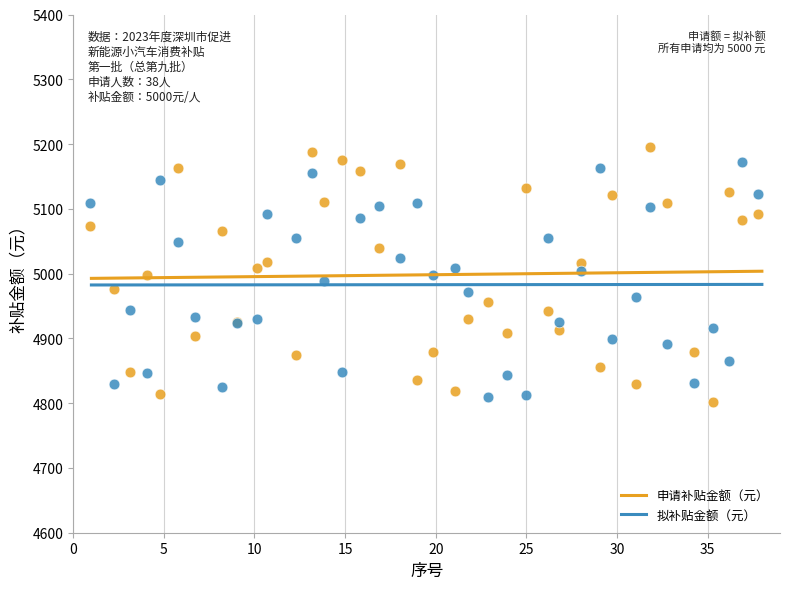

Which series reaches the minimum Y coordinate?

申请补贴金额（元）